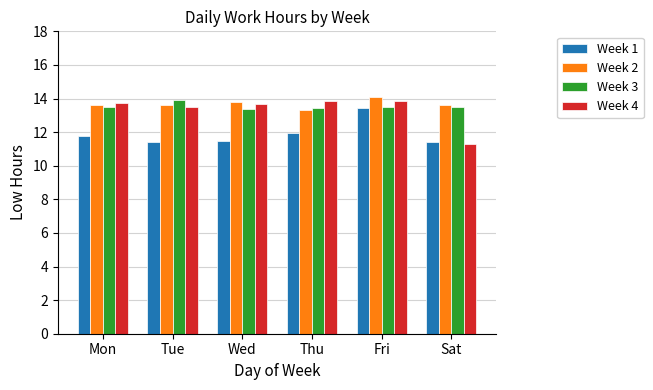

What is the value of the Week 4 bar at the 2nd from the left?

13.5